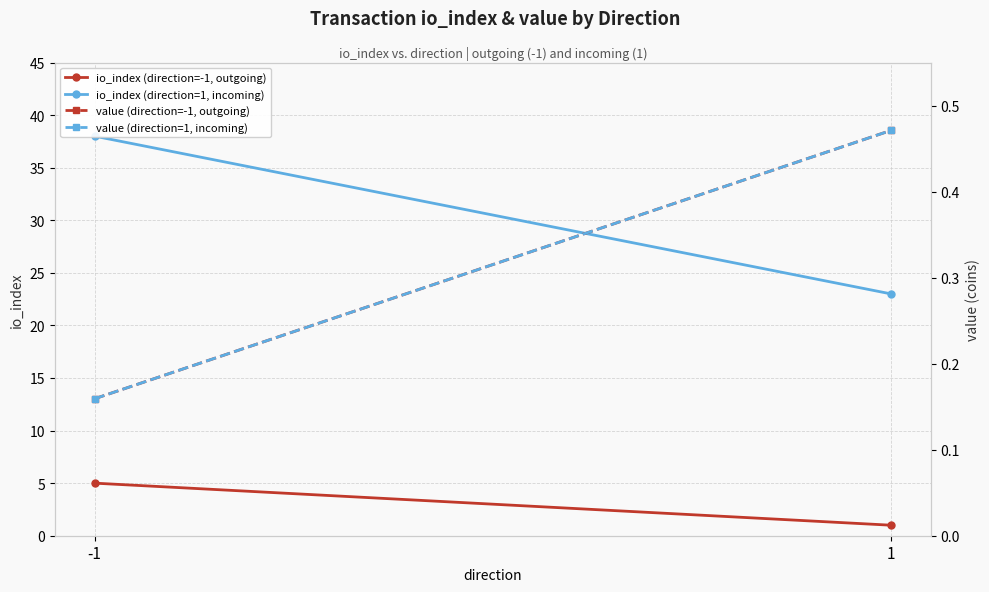

At which category is the sum across all series the highest?

-1